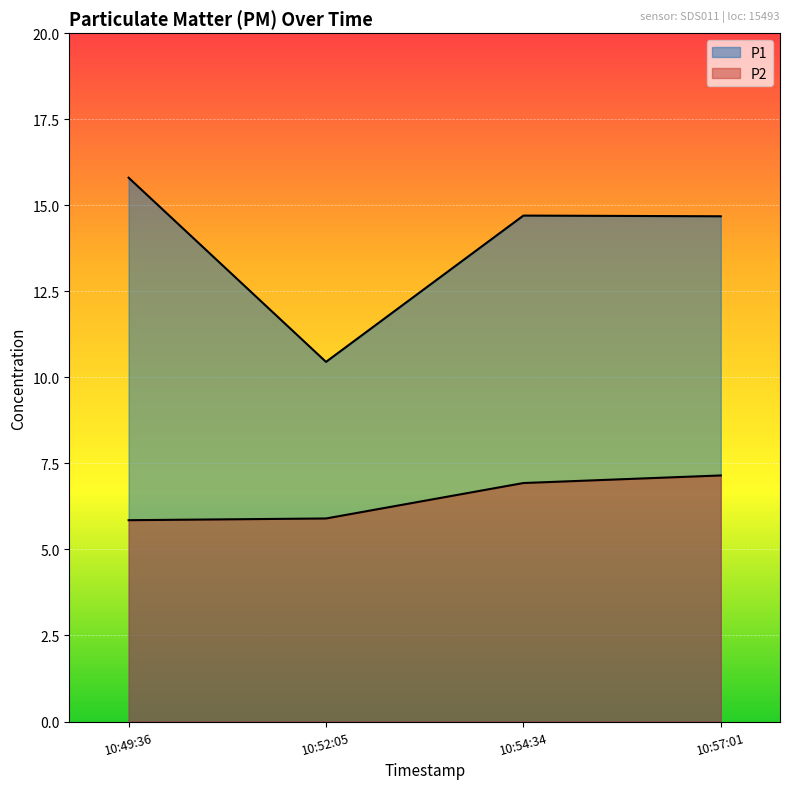

What is the sum of all P2 values?

25.8